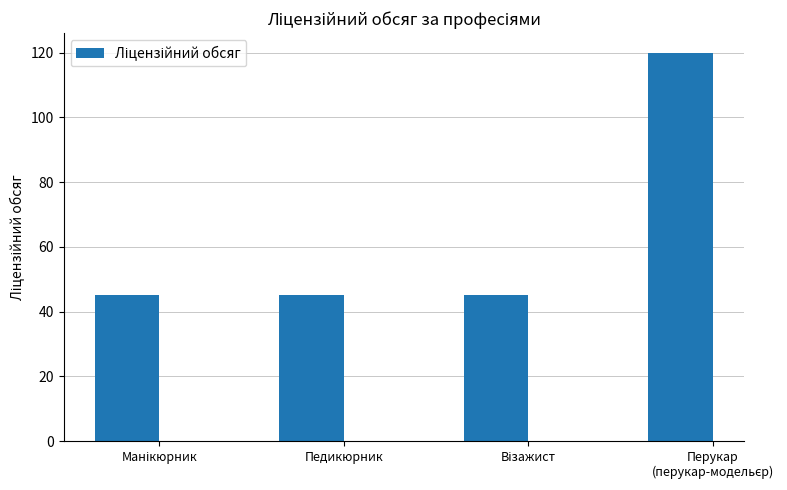

What is the greatest value displayed?

120